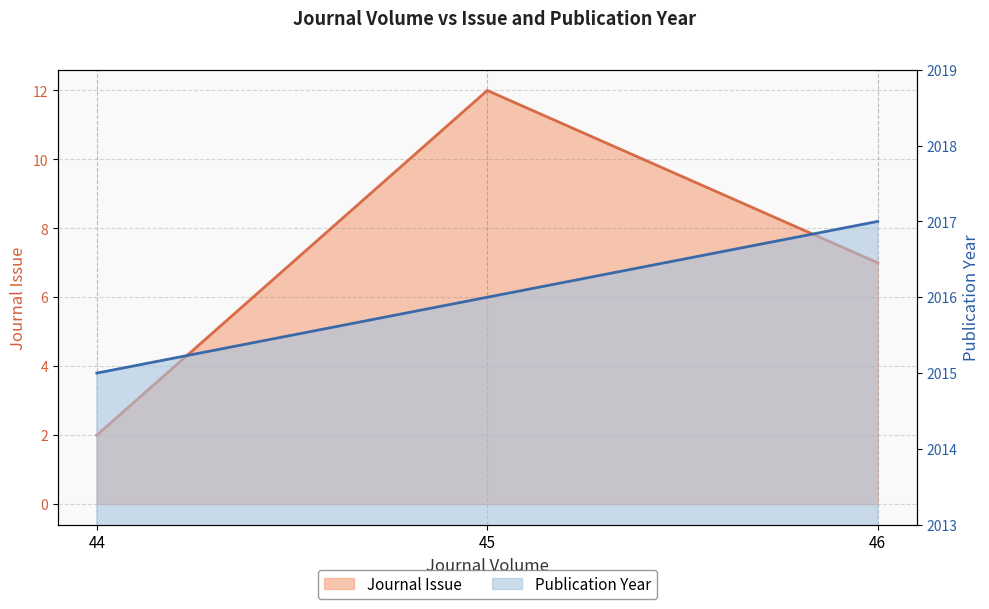

What value does the Journal Issue series have at 45, to the nearest 5?

10